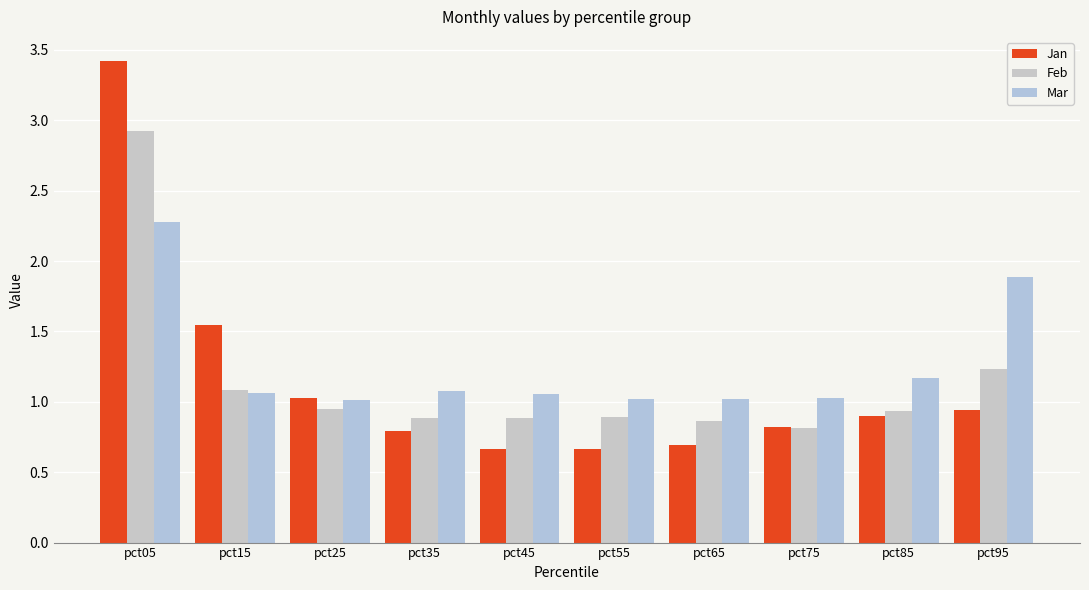

Where is Mar nearest to the value 1?

pct25